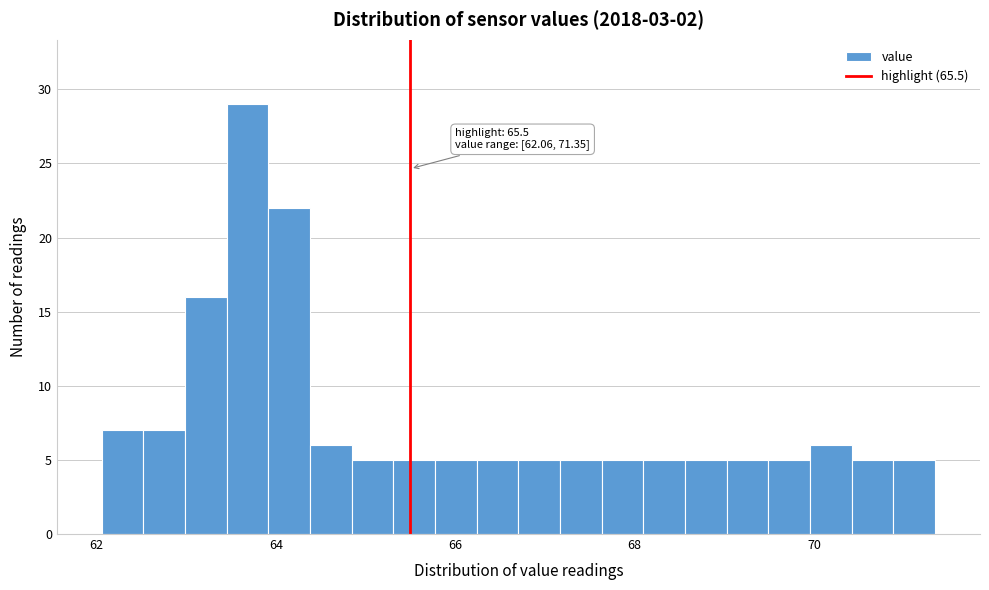

Around what value on the x-axis is the tallest bar? Give the approximate position of its centre, as read against the axis.

63.6